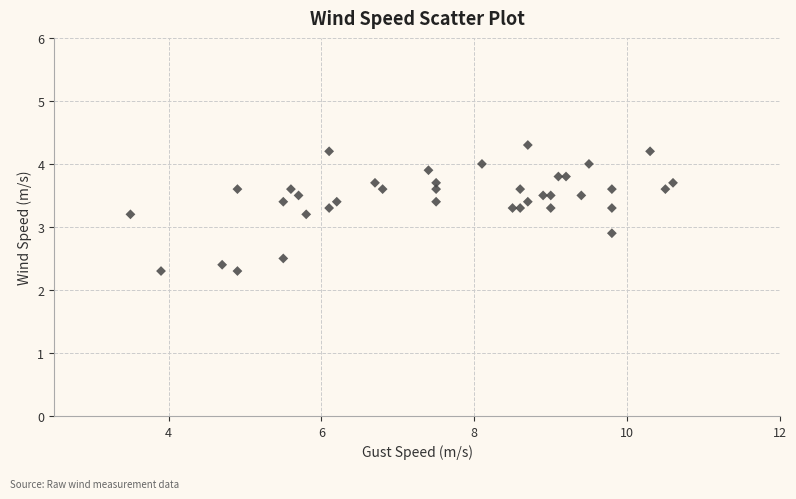

What is the range of X values (max minus min)?

7.1